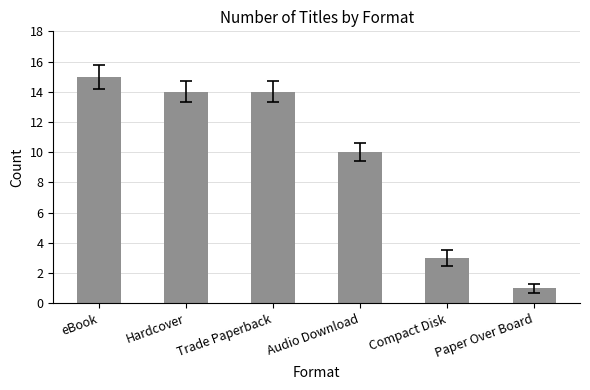

True or false: the data shows 2 at Compact Disk.

False